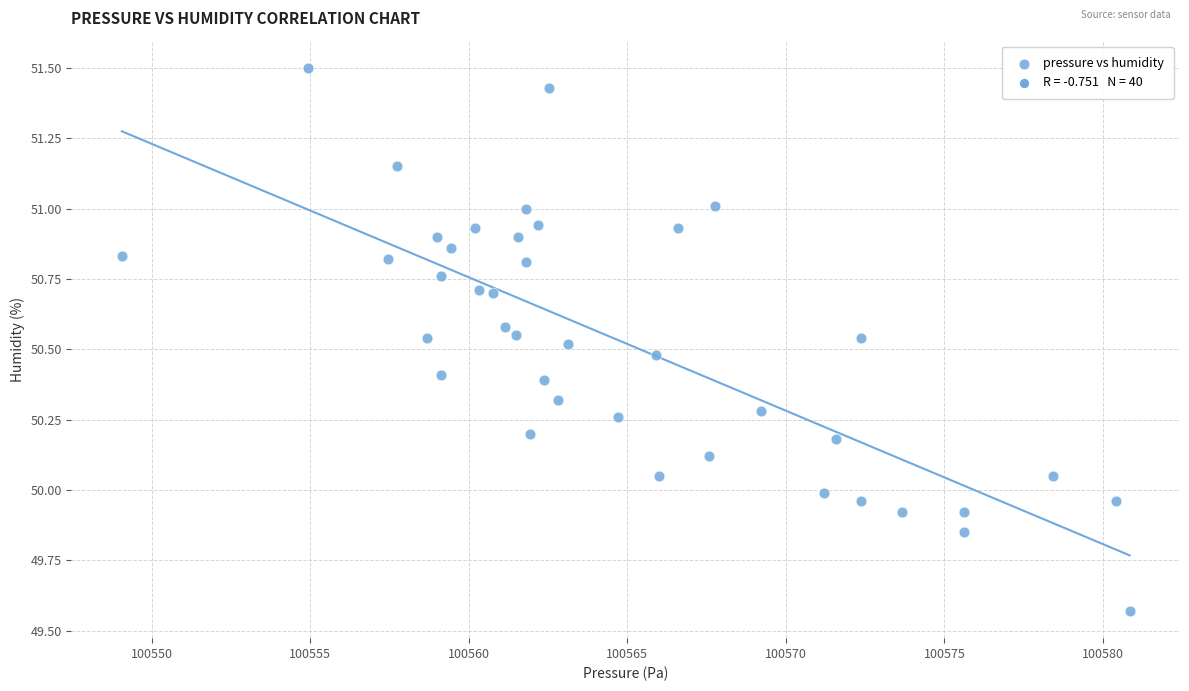

What is the range of X values (max minus min)?

31.8